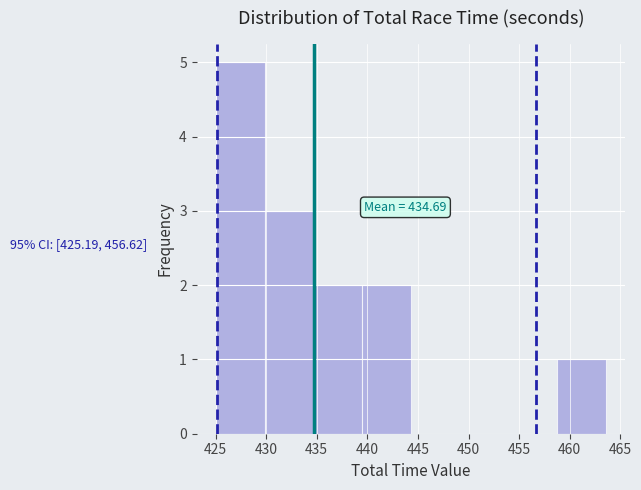

Which range on the x-axis has the tallest bar?

425.0 to 430.0